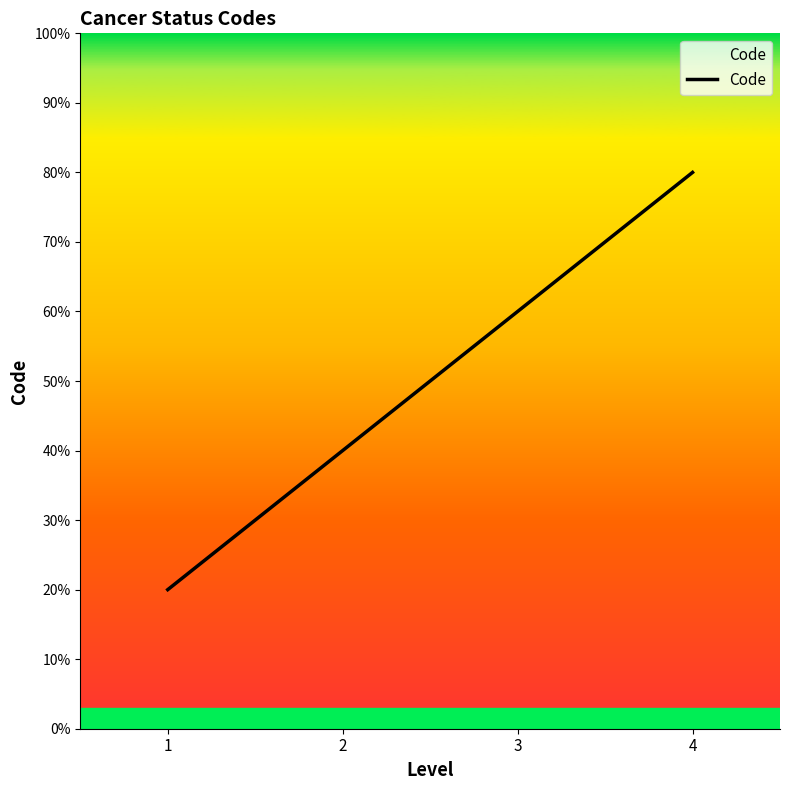

Approximately how many times larger is the value at 3 compared to 4?

0.8